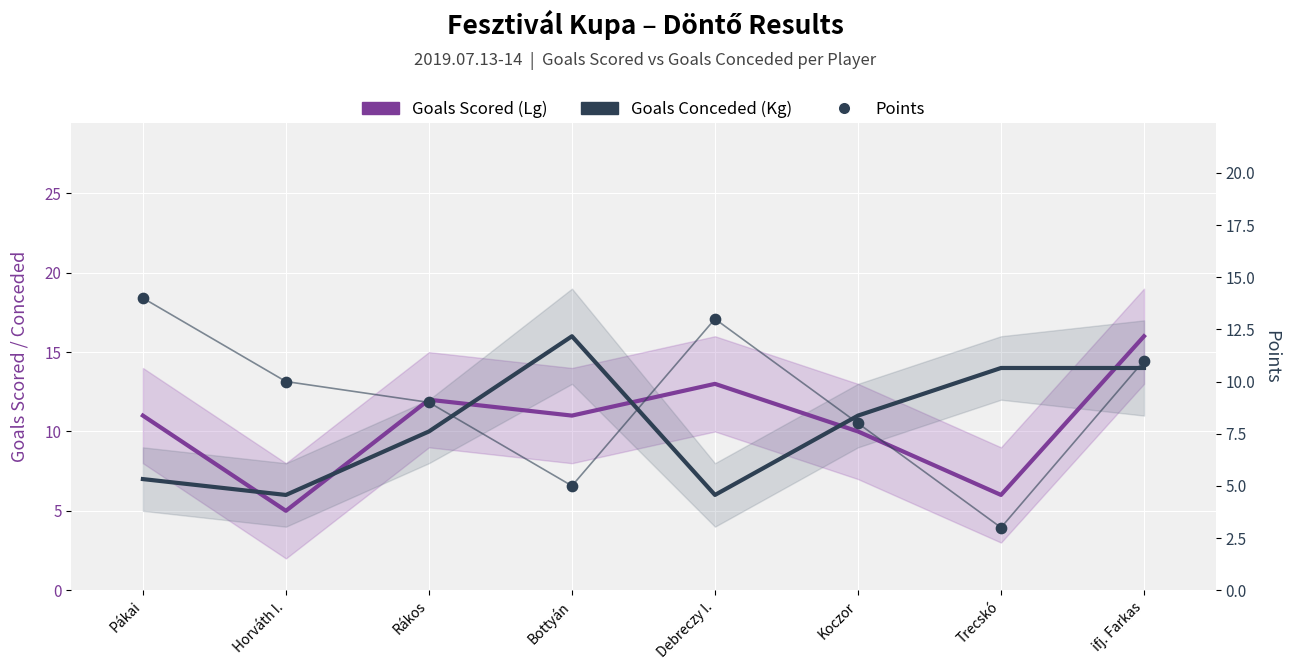

Which series has the largest total across all categories?

Goals Scored (Lg)